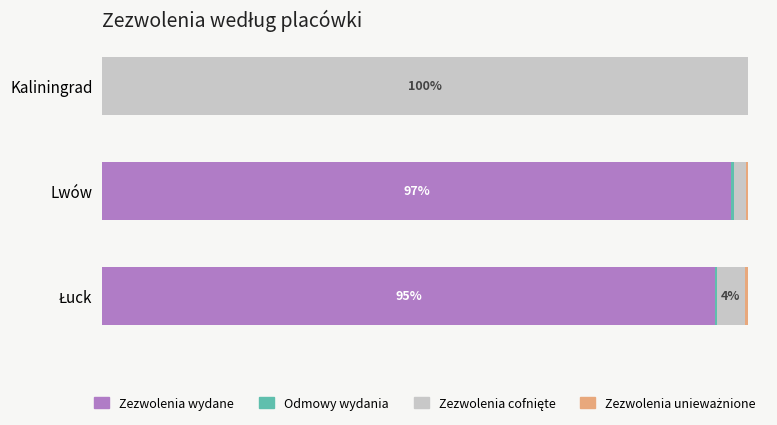

List the series in order of their peak value, highest first.

Zezwolenia cofnięte, Zezwolenia wydane, Odmowy wydania, Zezwolenia unieważnione